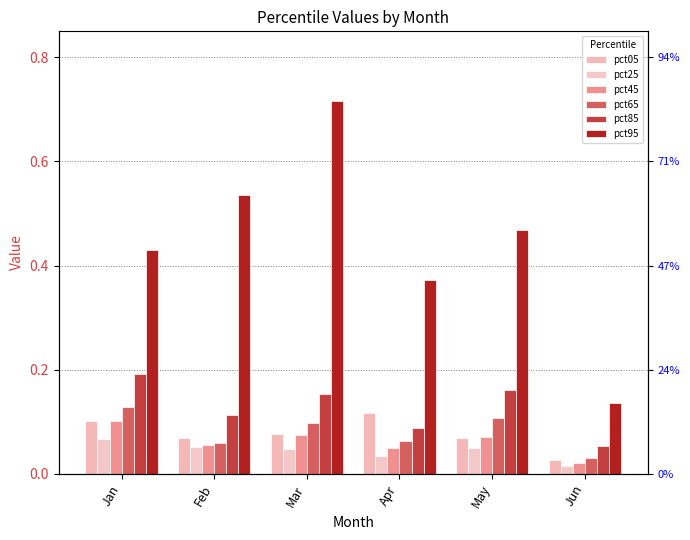

How many bars are there in each group?

6